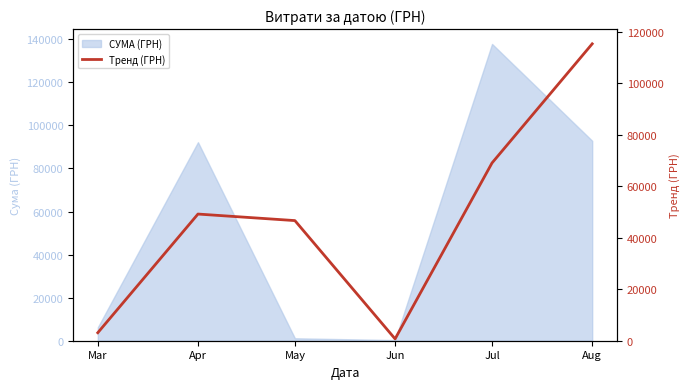

Reading right to left, extract all data points from this chart.

115349.9	69071.5	717.1	46673.2	49215.3	3109.2